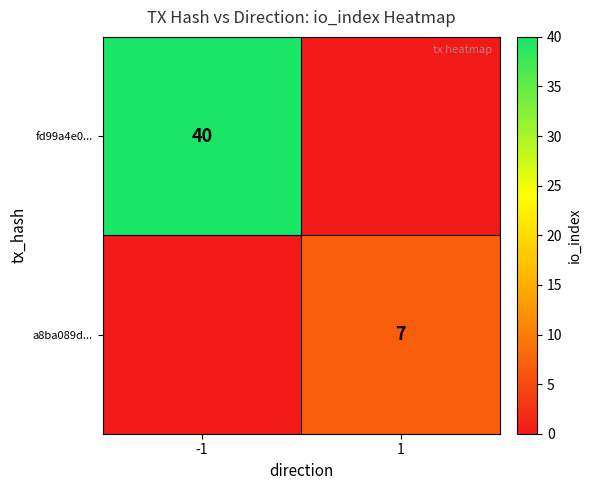

Which category has the highest value across all series?

-1